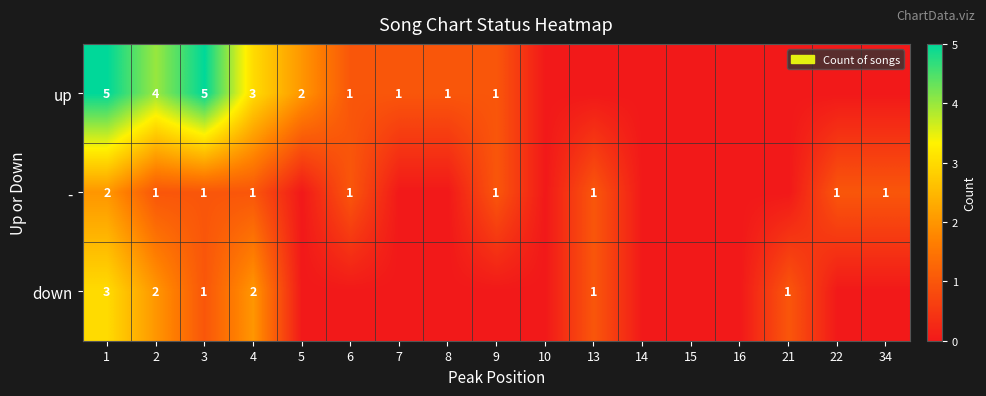

True or false: down has a value of 3 at 4.

False